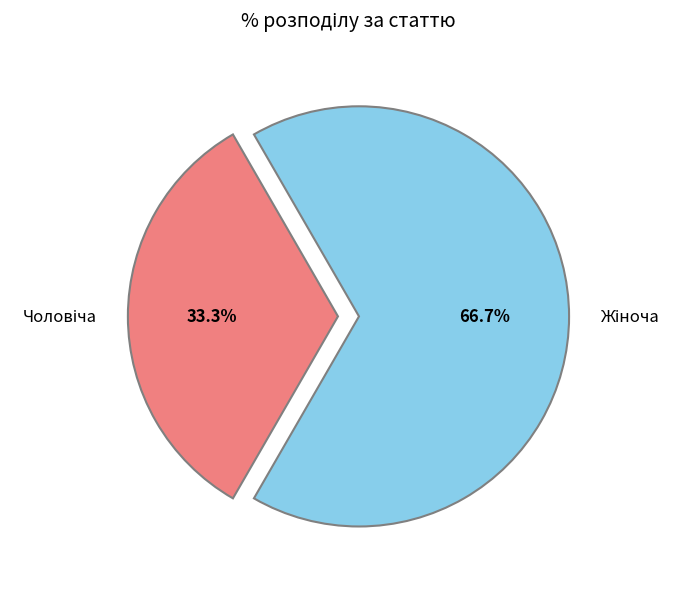

Is there any slice that represents more than half of the pie?

Yes